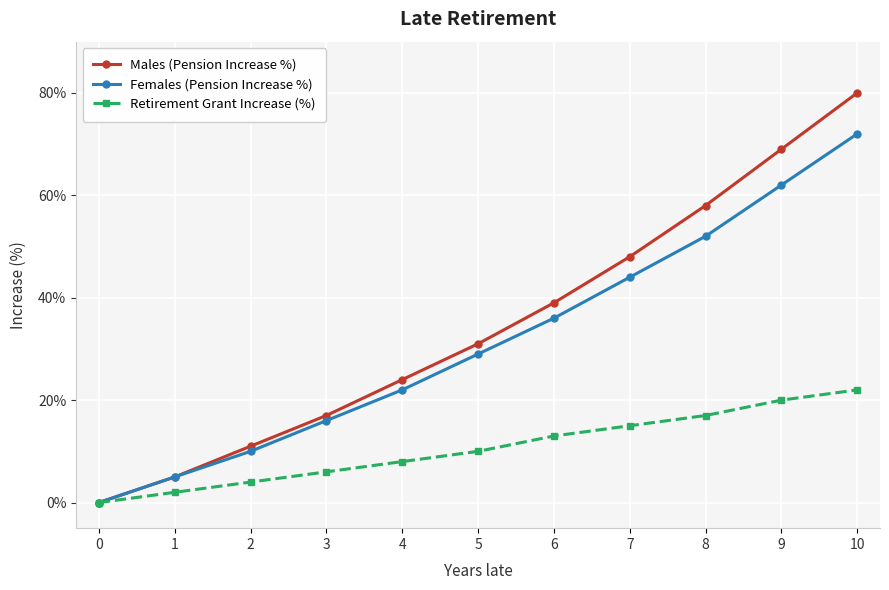

What is the total value across all series at 3?

39